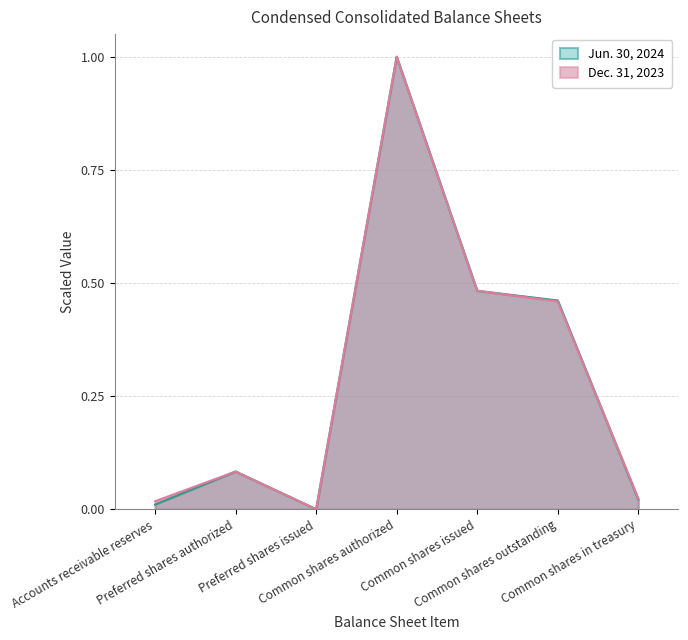

How many categories are shown in the chart?

7